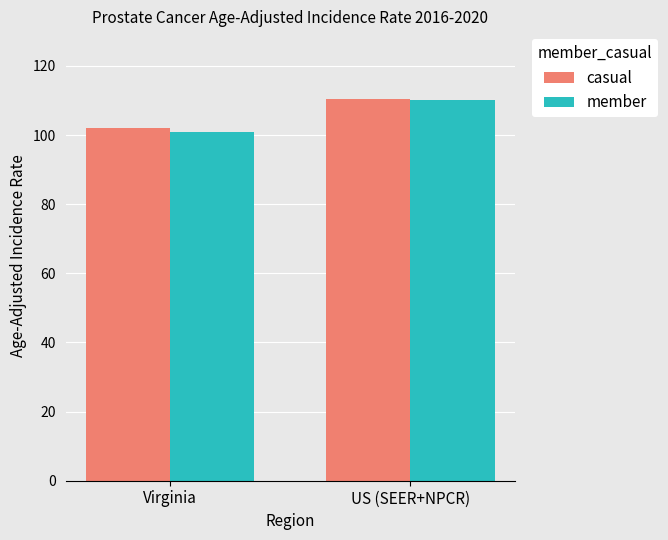

Which series has the widest spread of values?

member